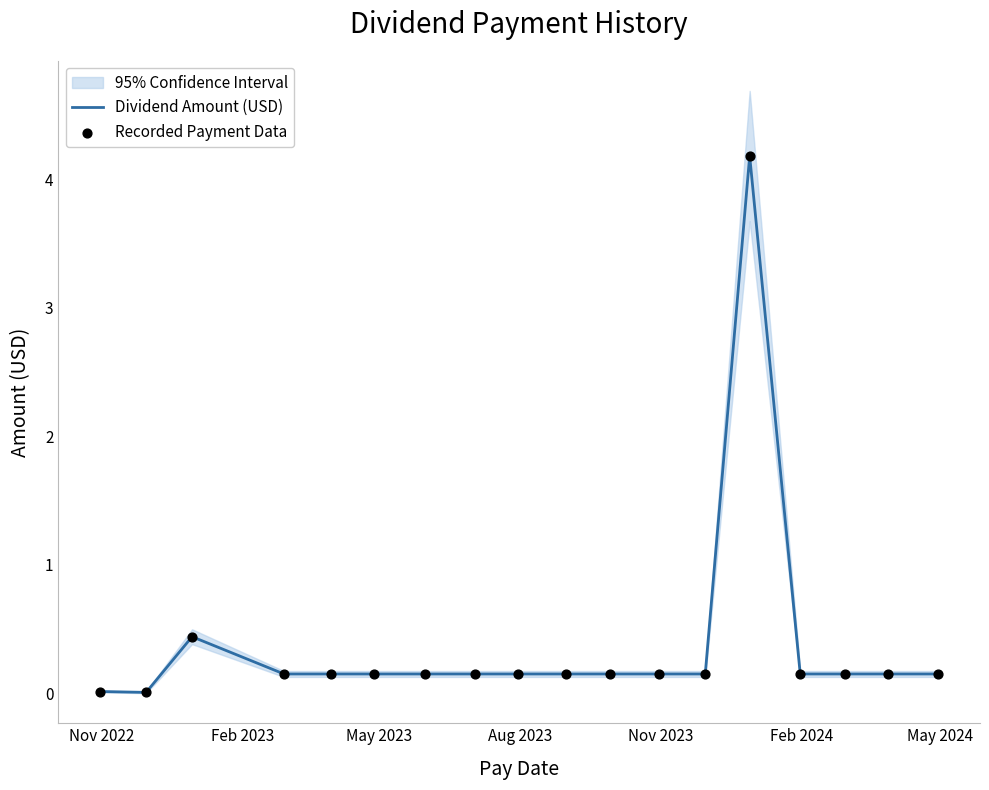

What are all the series names shown in the legend?

Dividend Amount (USD), Recorded Payment Data